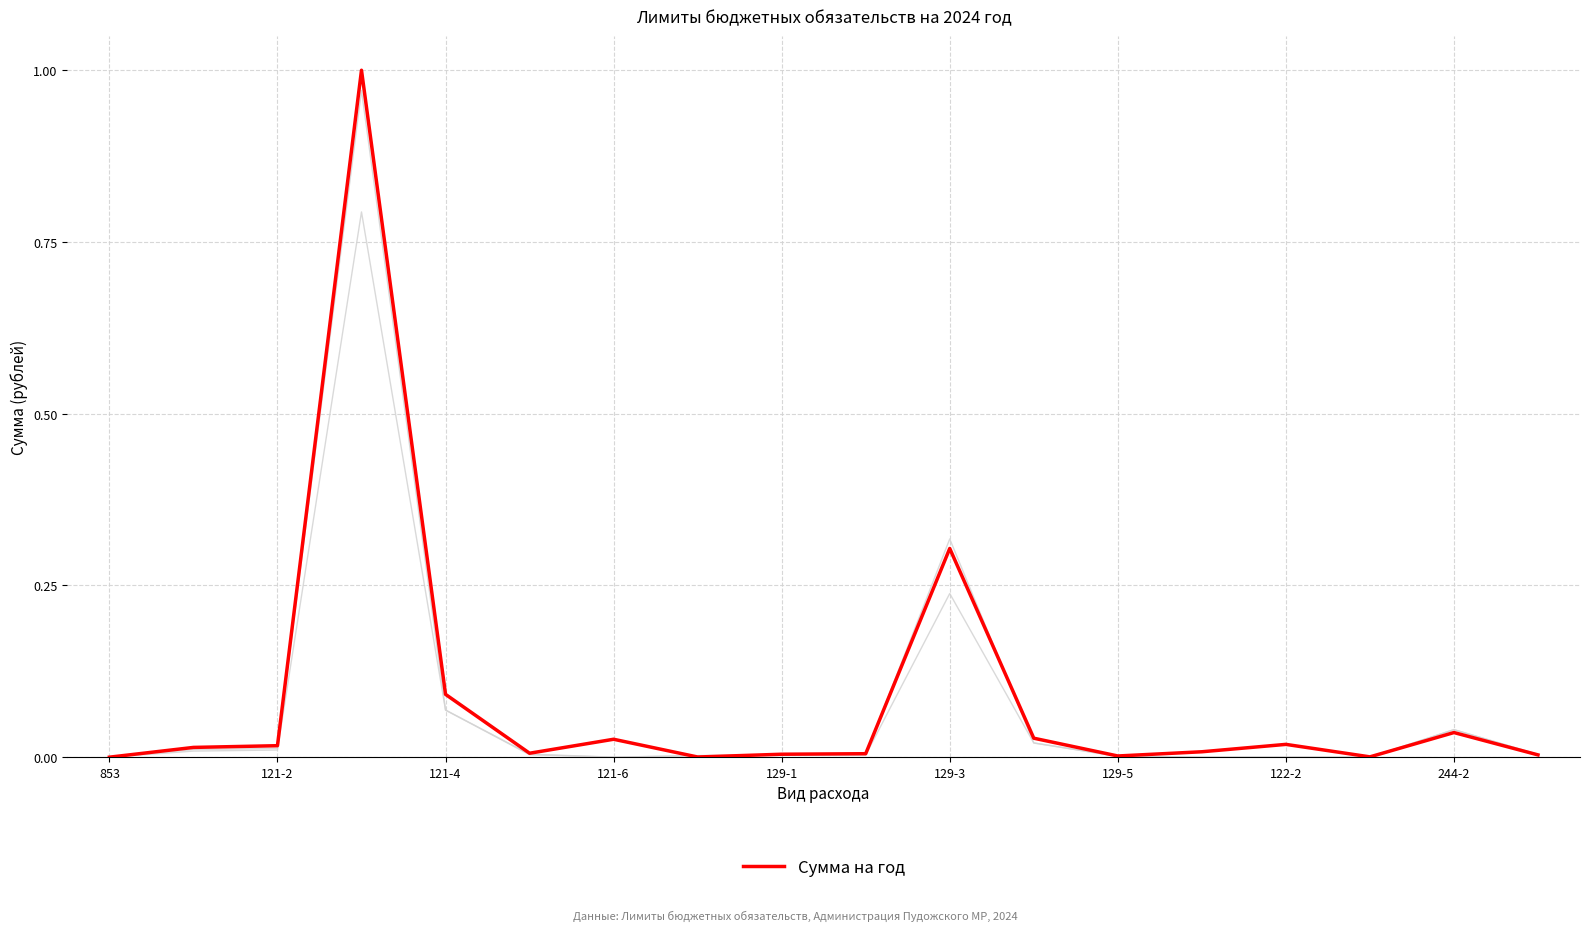

Is this an area chart (filled region under the line)?

No